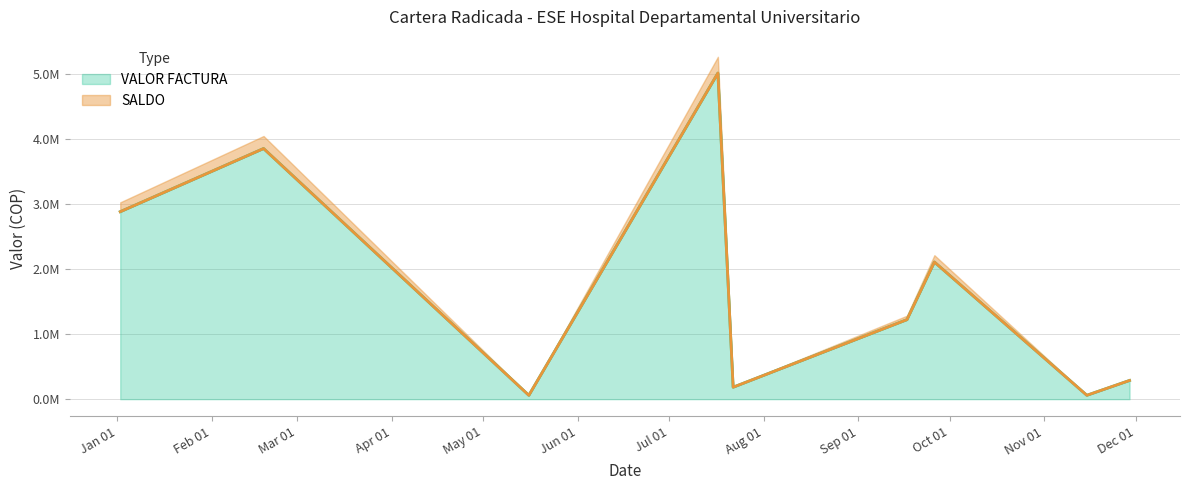

What is the total value across all series at 2021-11-29?

575848